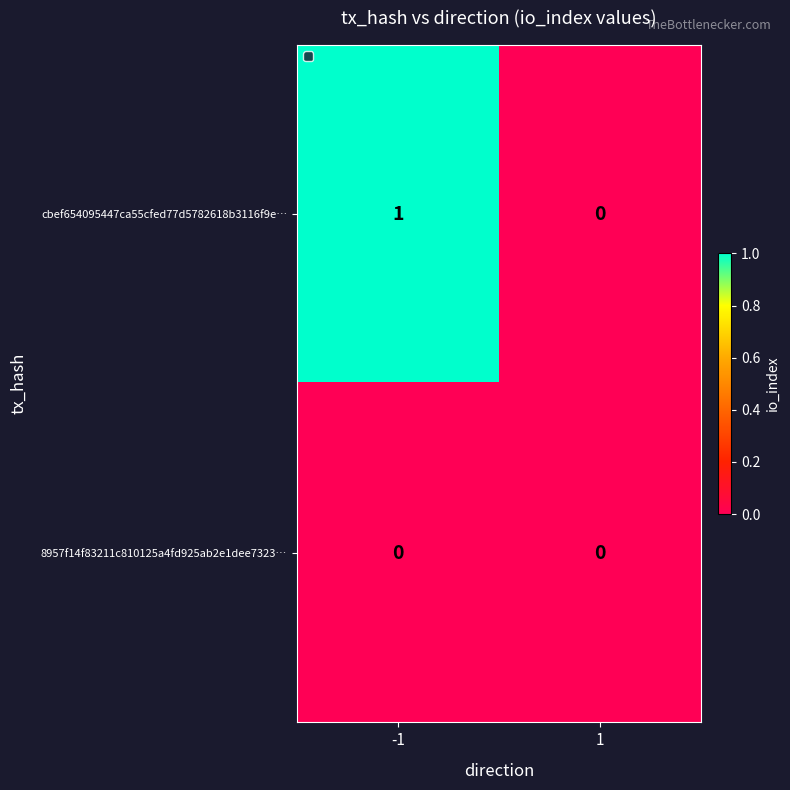

Reading left to right, extract all data points from this chart.

cbef654095447ca55cfed77d5782618b3116f9e…: -1=1	1=0
8957f14f83211c810125a4fd925ab2e1dee7323…: -1=0	1=0